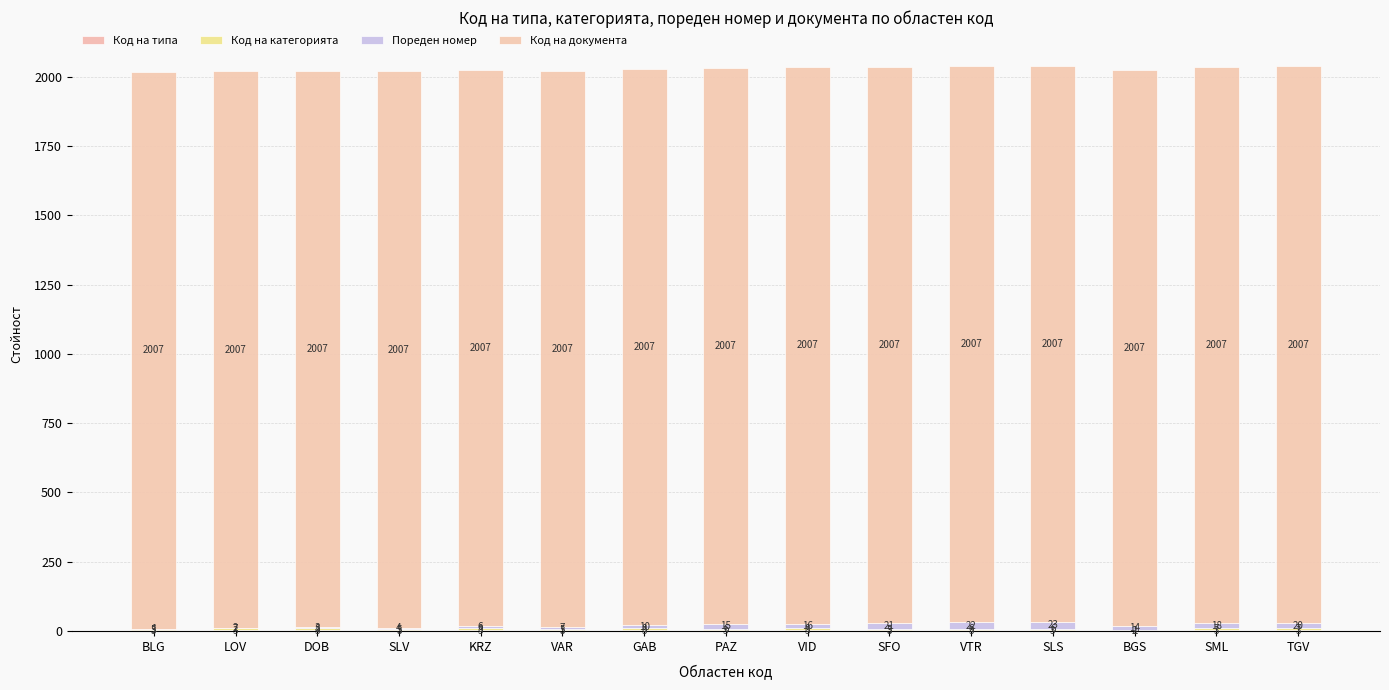

Are the bars grouped side by side (vs. stacked)?

No